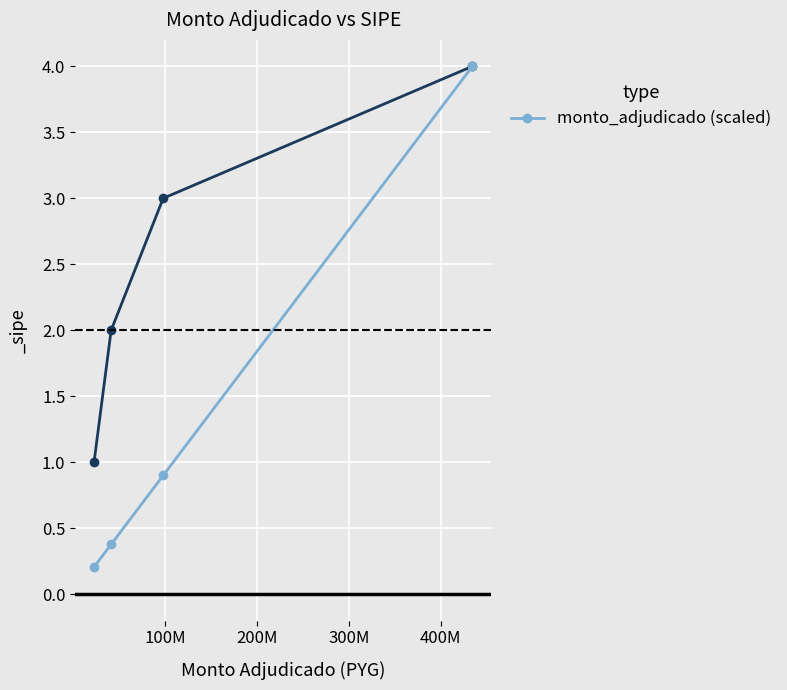

What is the greatest value displayed?

4.0